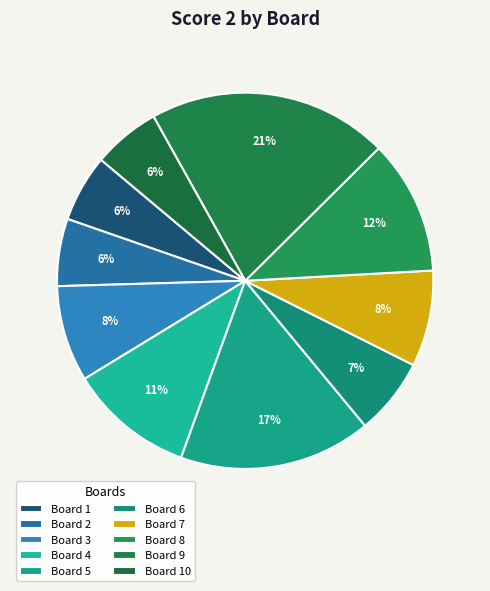

How many slices are in this pie chart?

10